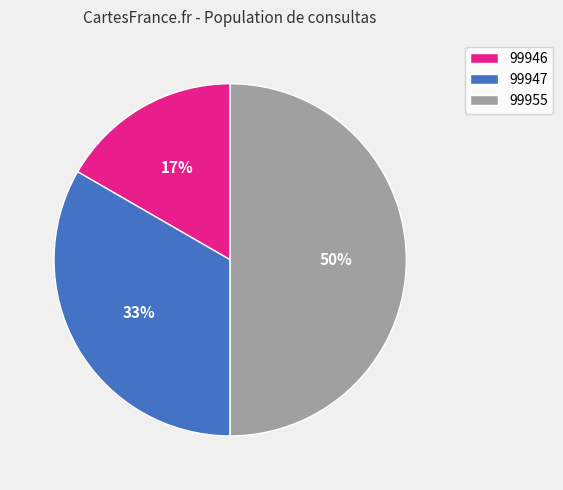

To the nearest percent, what is the difference between the 99955 and 99947 slice percentages?

17%